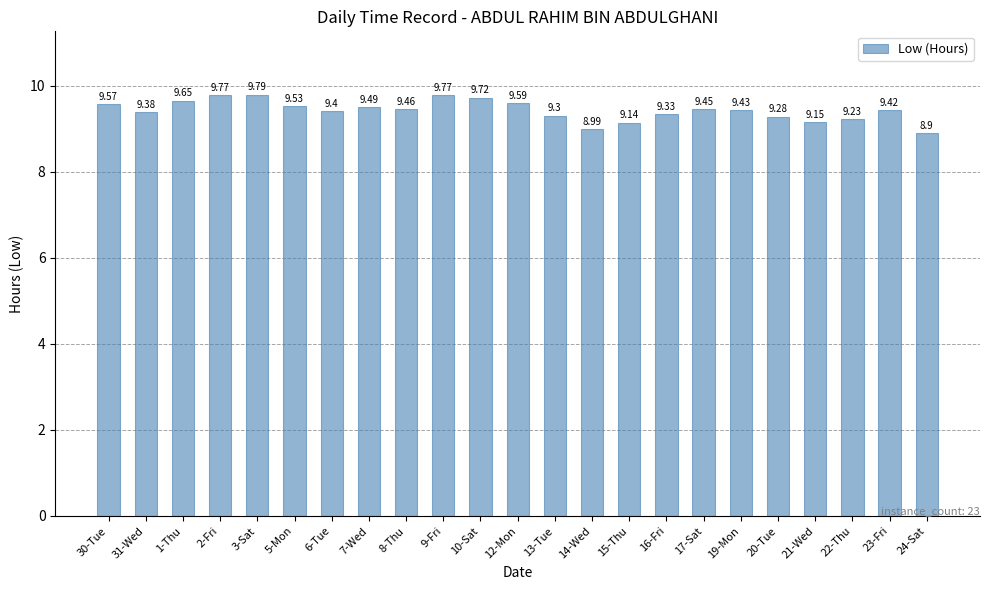

How many bars are there in total?

23